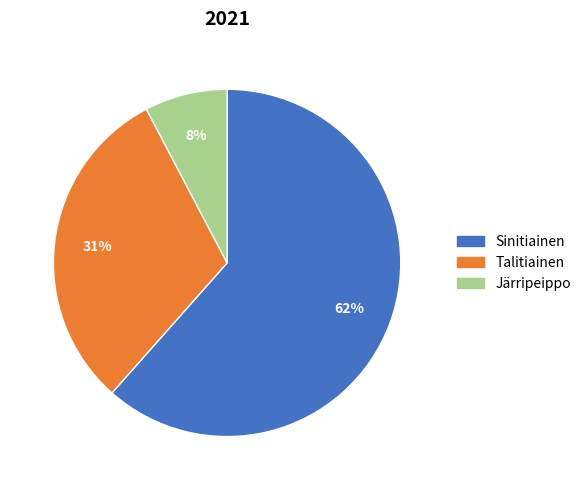

To the nearest percent, what is the combined percentage of Järripeippo and Sinitiainen?

69%